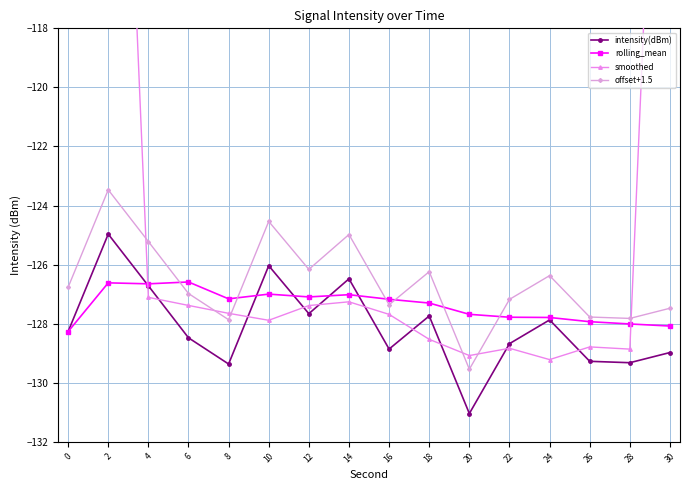

What is the smallest value displayed?

-131.0